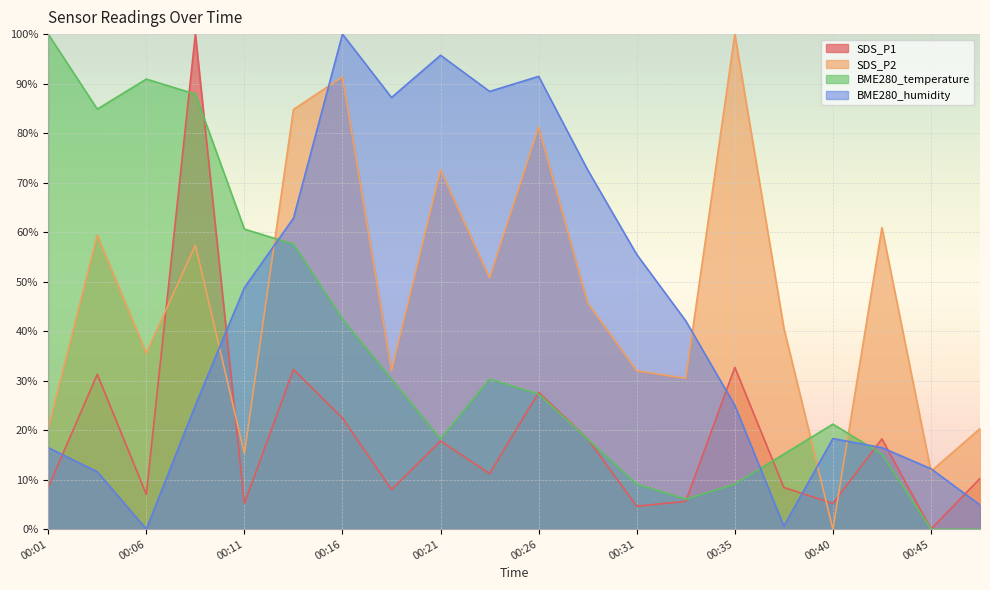

Is it true that SDS_P1 equals 100.0 at 00:08?

True